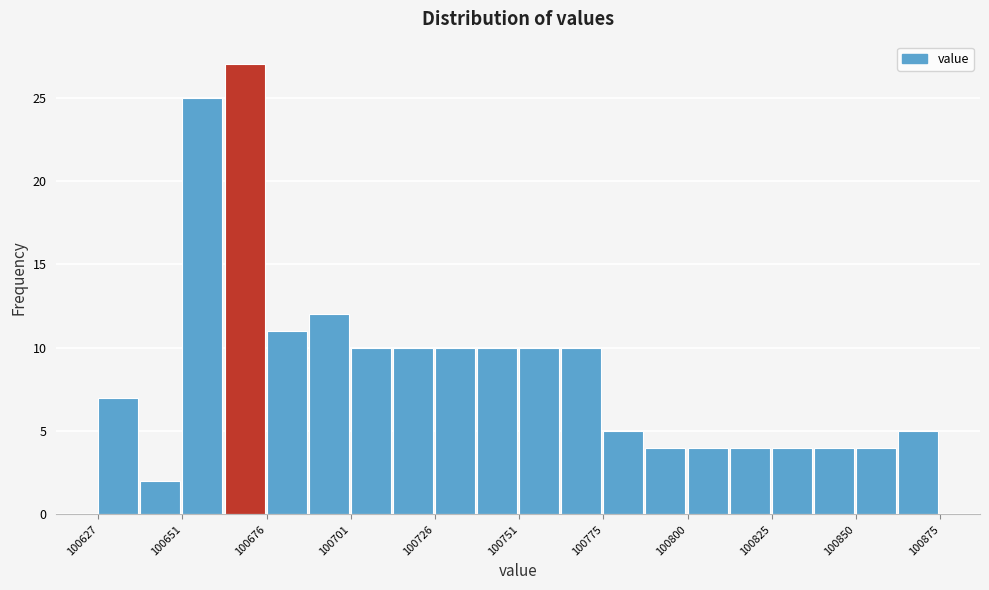

Around what value on the x-axis is the tallest bar? Give the approximate position of its centre, as read against the axis.

100670